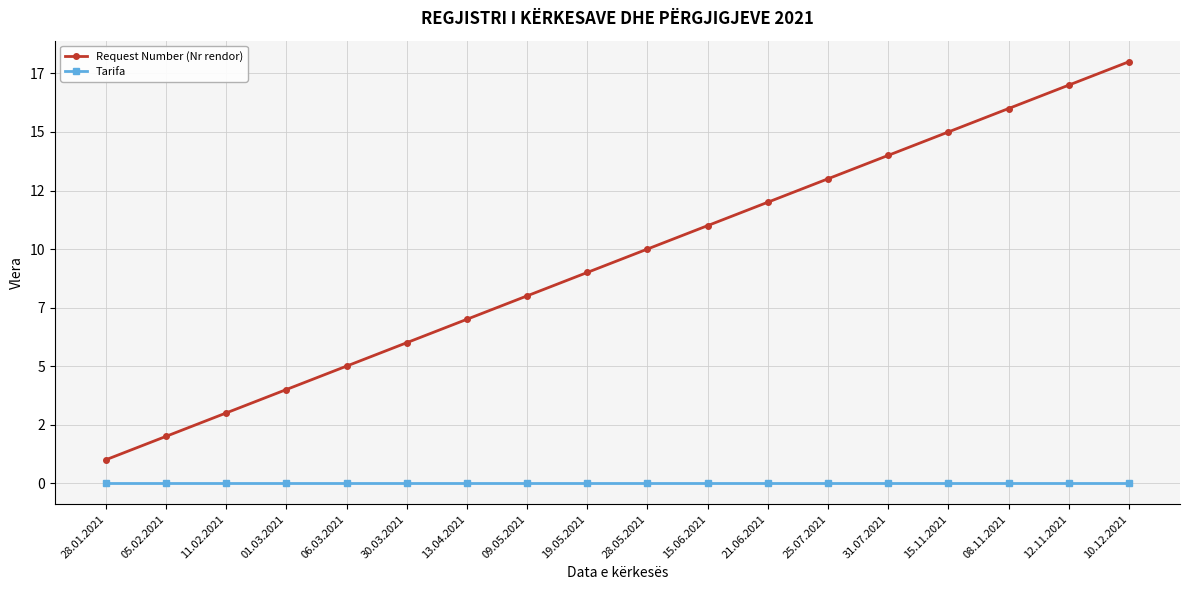

List the labels in order of Tarifa value, smallest first.

28.01.2021, 05.02.2021, 11.02.2021, 01.03.2021, 06.03.2021, 30.03.2021, 13.04.2021, 09.05.2021, 19.05.2021, 28.05.2021, 15.06.2021, 21.06.2021, 25.07.2021, 31.07.2021, 15.11.2021, 08.11.2021, 12.11.2021, 10.12.2021